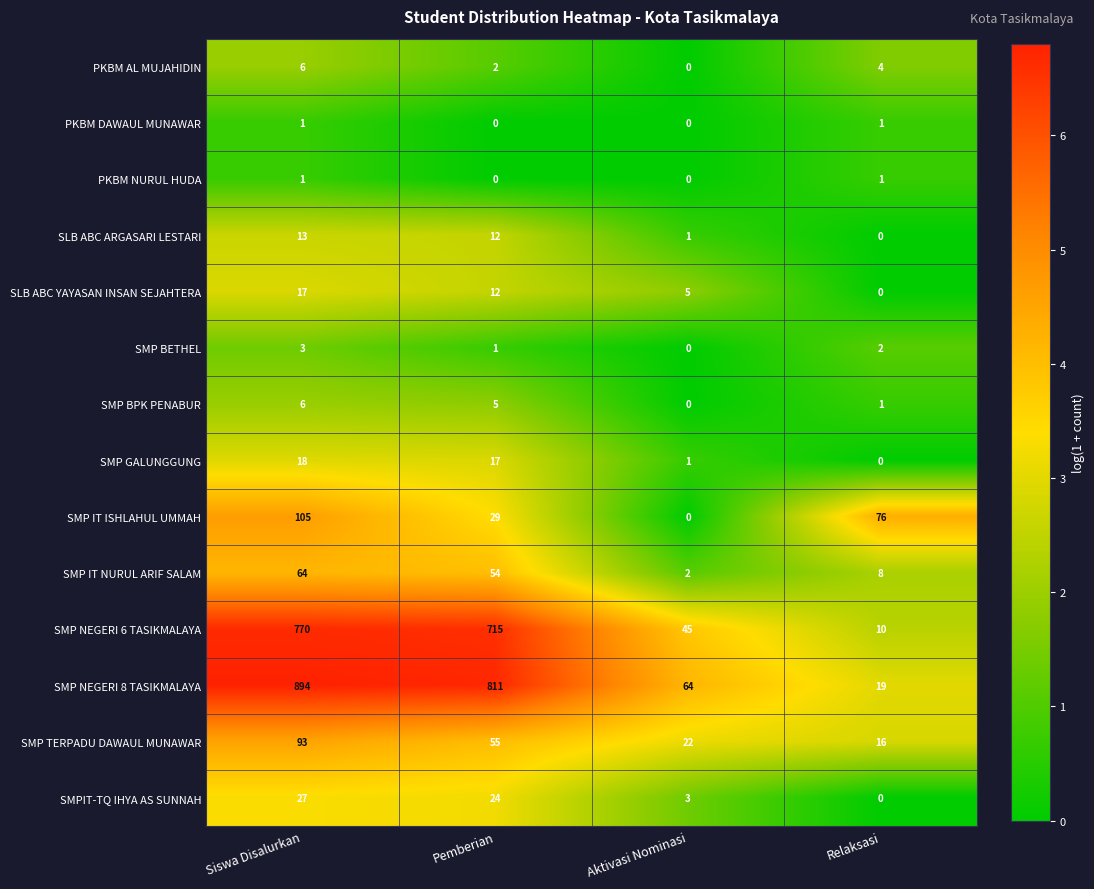

What is the difference between the maximum and minimum values in the SMP IT NURUL ARIF SALAM series?

62